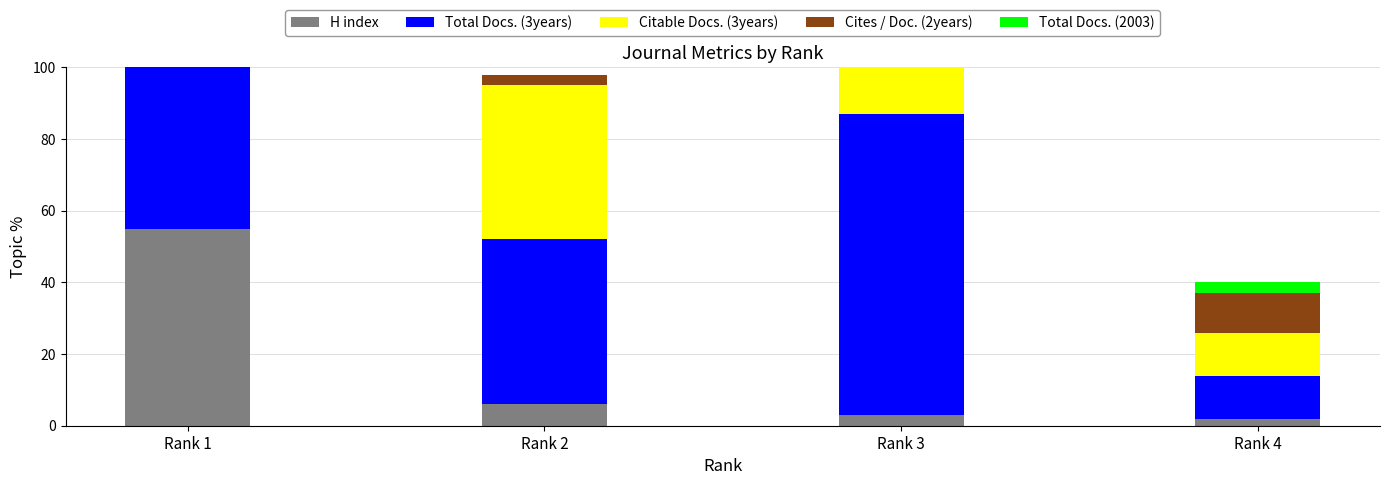

Which category has the highest value across all series?

Rank 3